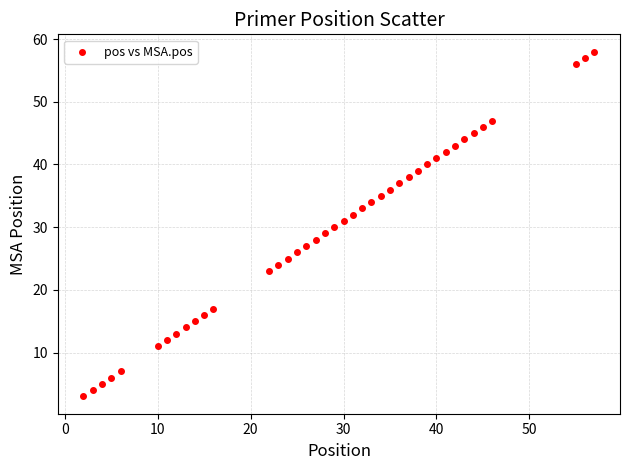

What is the range of Y values (max minus min)?

55